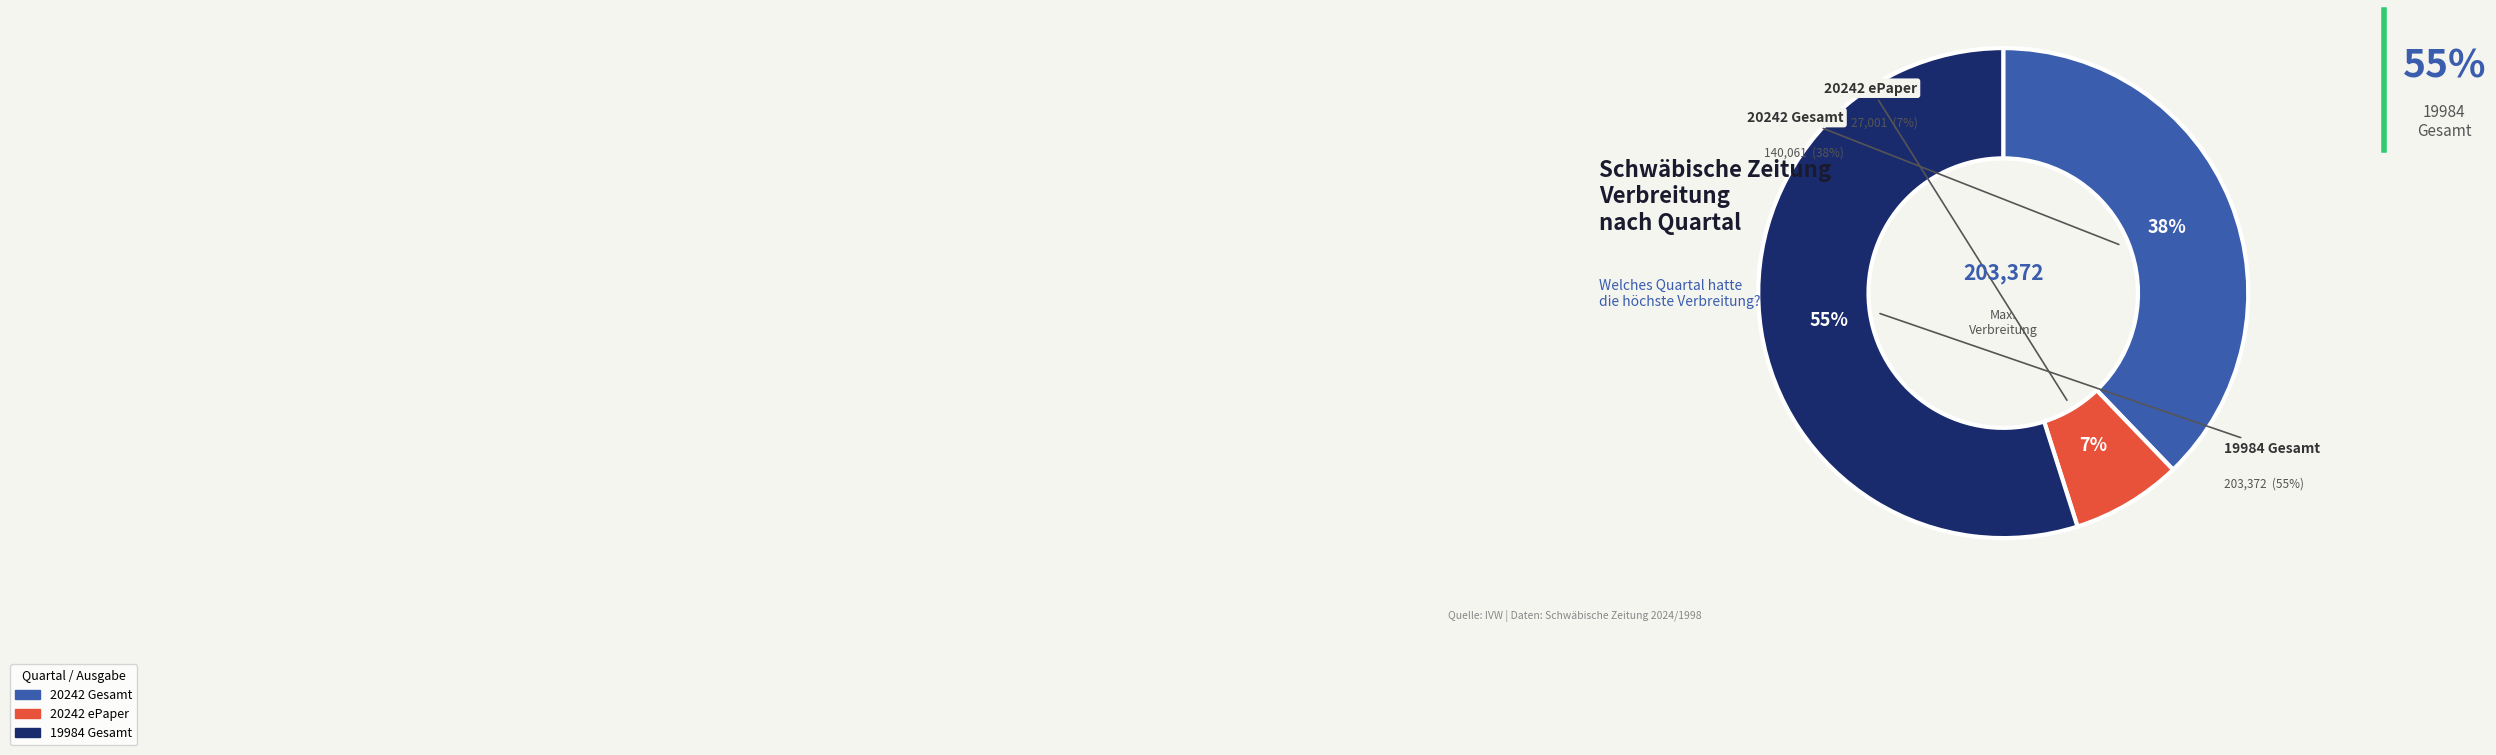

Does 19984 Gesamt account for over 50% of the chart?

Yes